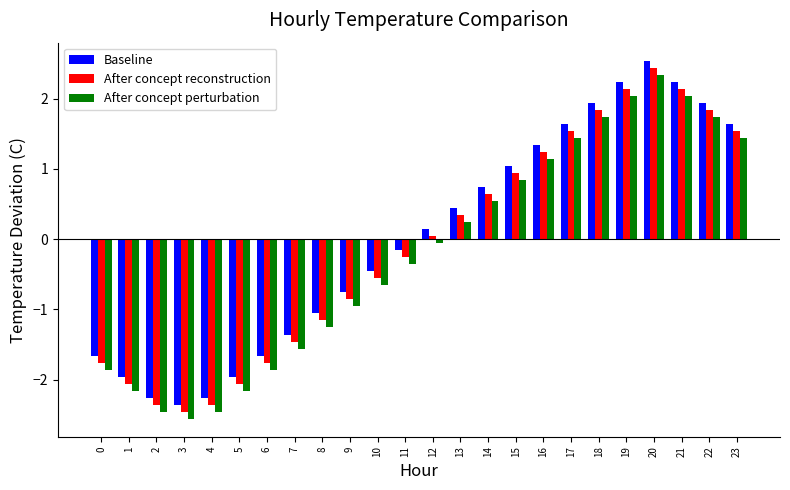

What is the lowest value of the Baseline series?

-2.4